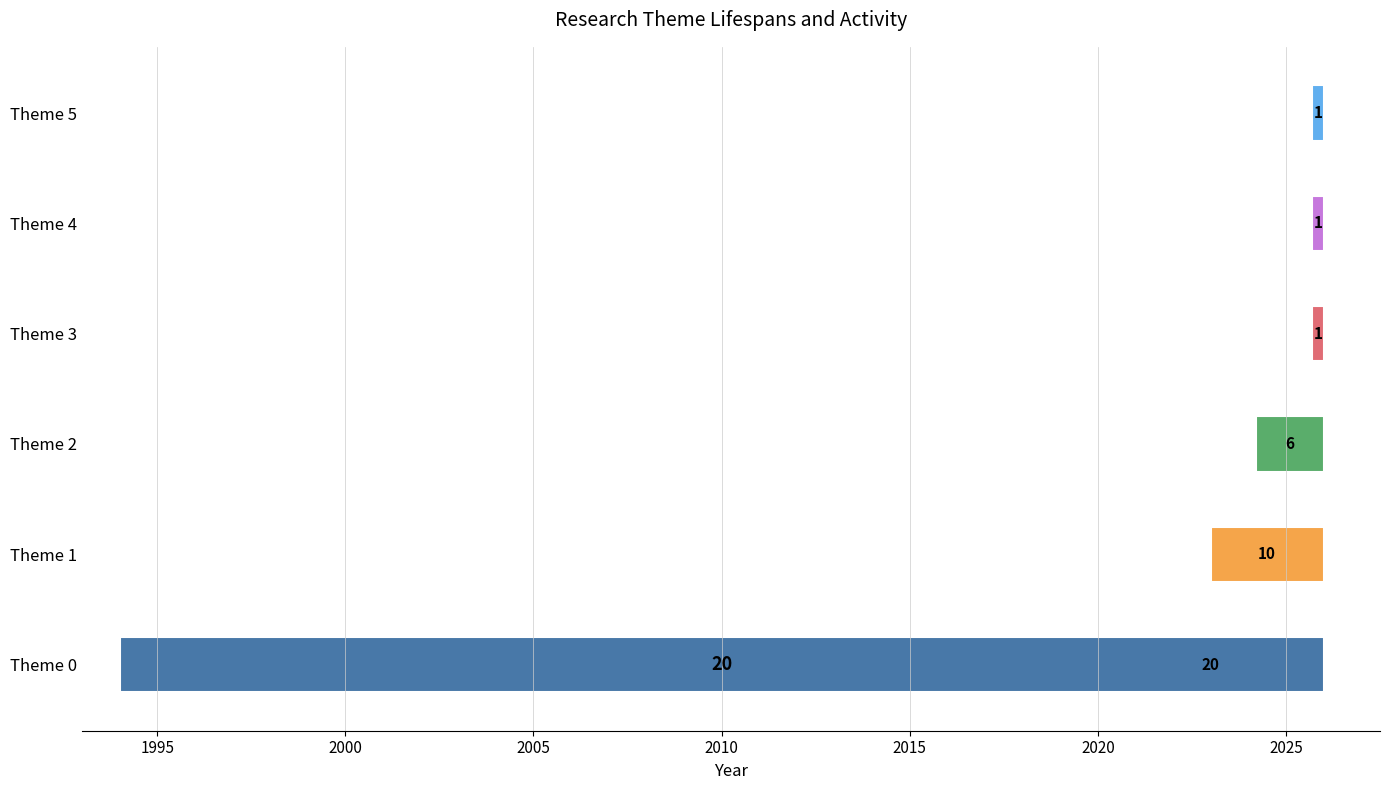

Reading left to right, transcribe all the data shown in this chart.

20	10	6	1	1	1